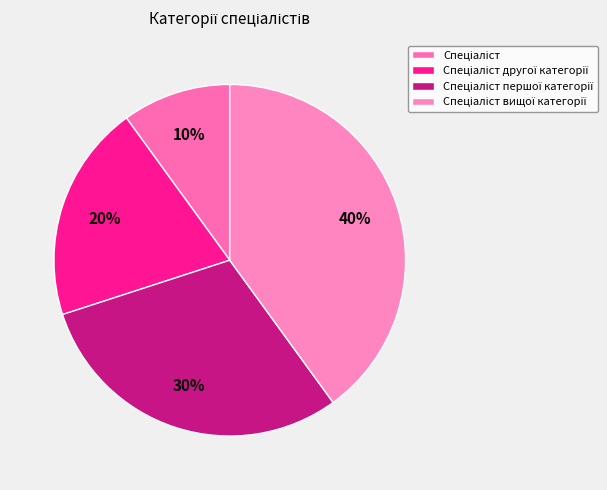

How many slices are in this pie chart?

4